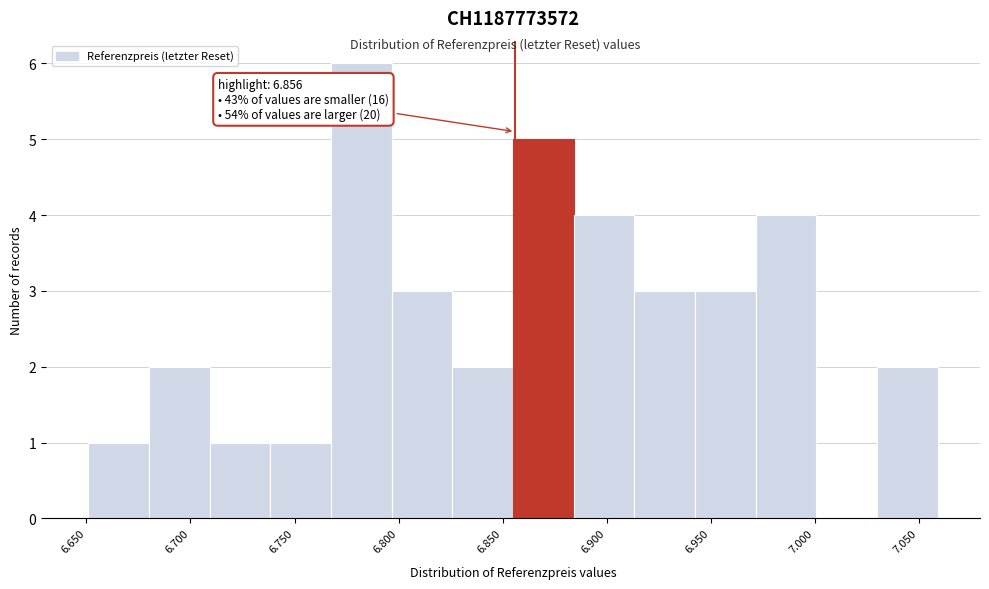

Which range on the x-axis has the tallest bar?

6.770 to 6.795